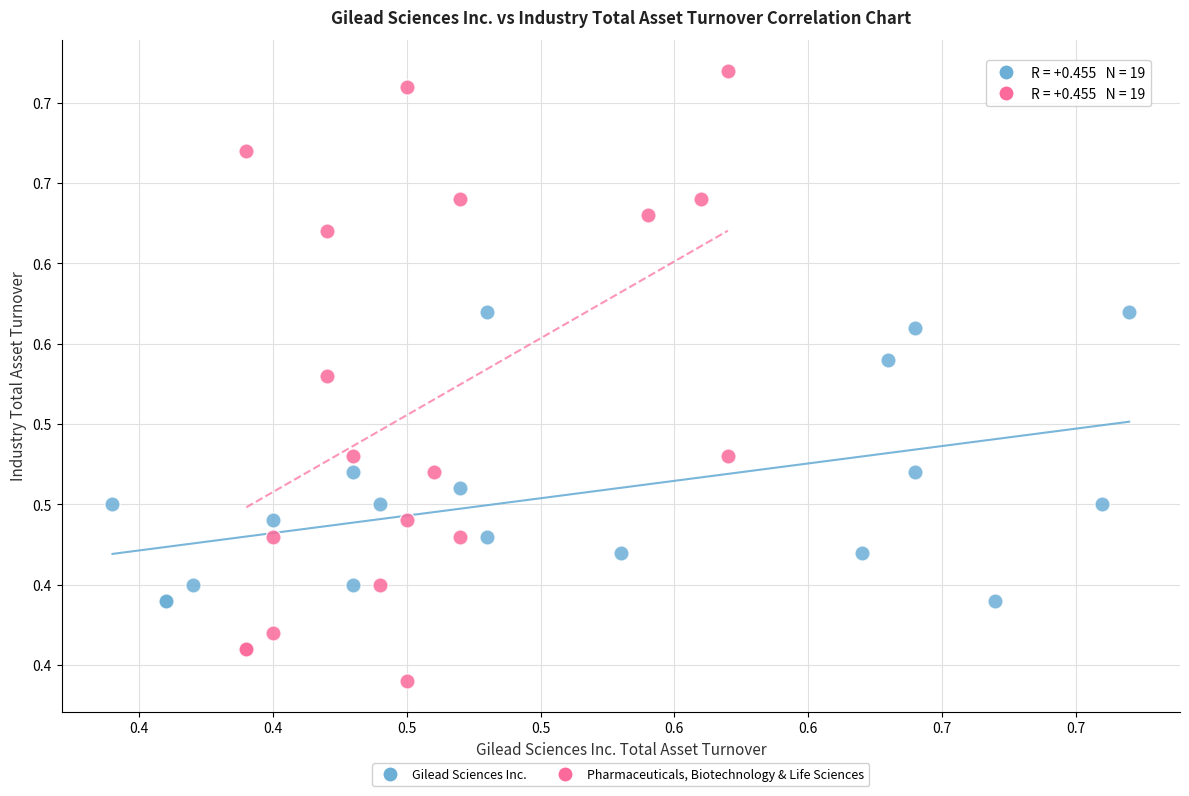

What are all the series names shown in the legend?

Gilead Sciences Inc., Pharmaceuticals, Biotechnology & Life Sciences